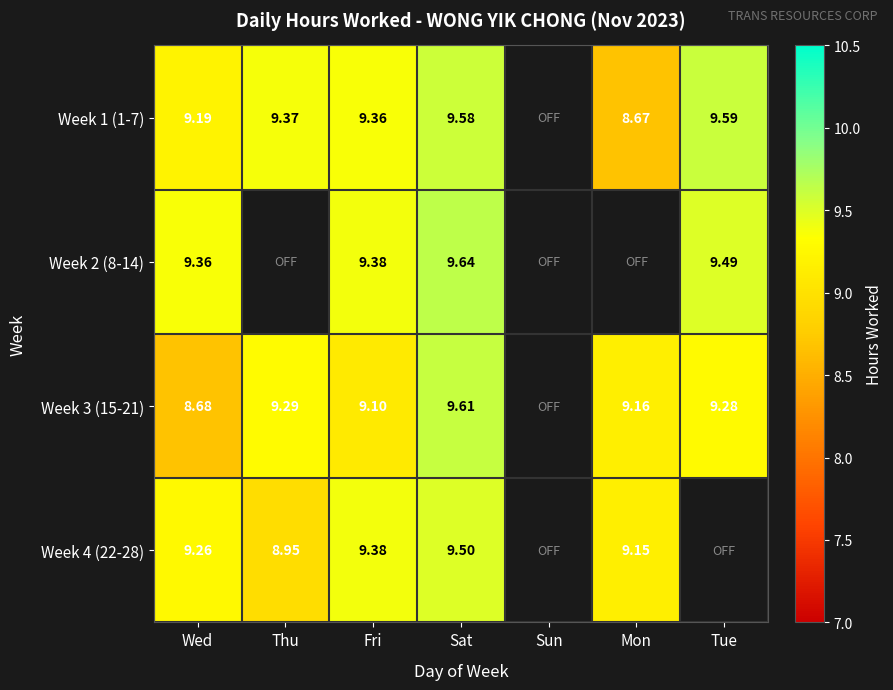

What is the minimum value for Week 3 (15-21)?

8.7